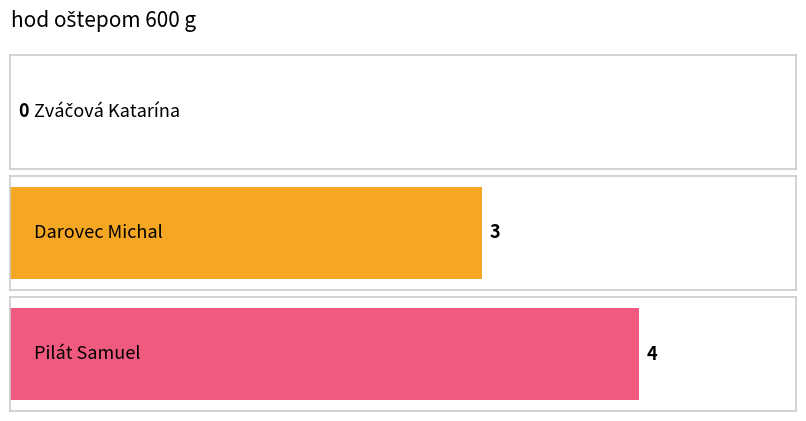

How many bars are there in total?

3